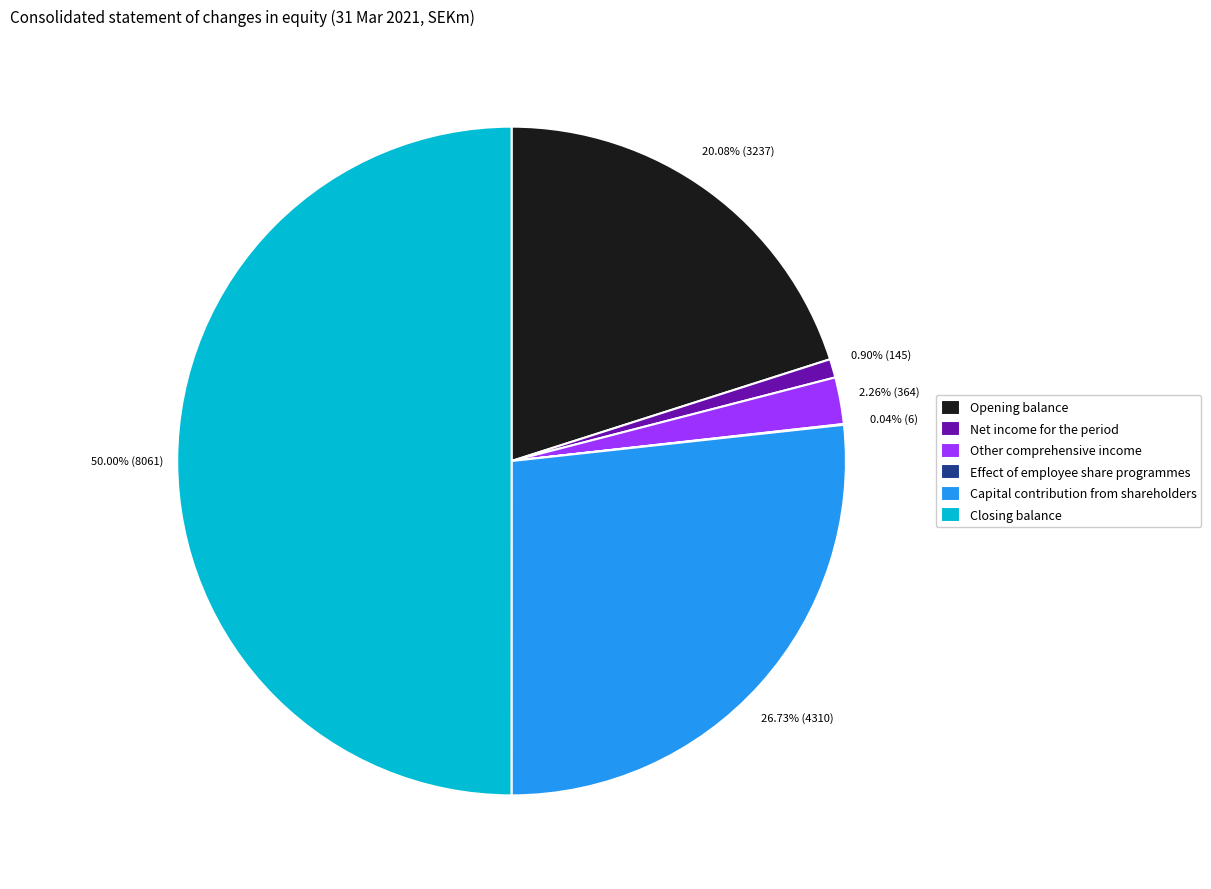

The Opening balance slice represents 20% of the pie. True or false?

True